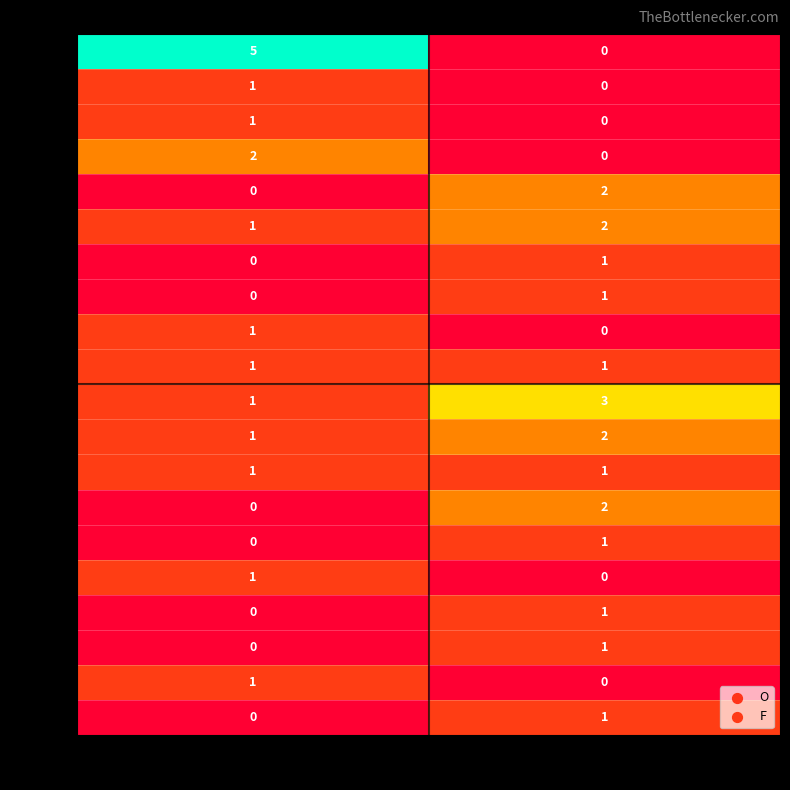

What is the difference between the highest and lowest values at O?

5